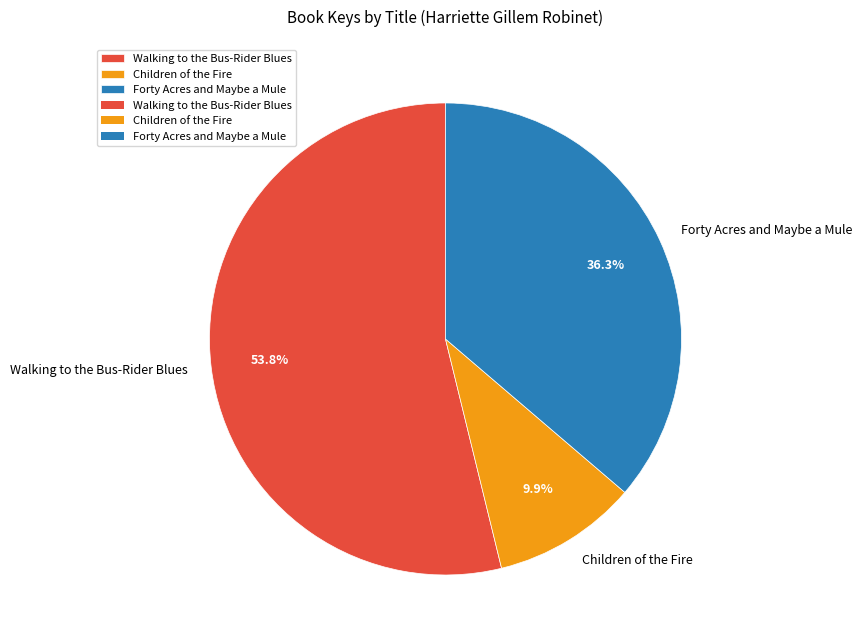

How much of the chart is everything except Walking to the Bus-Rider Blues?

46.2%